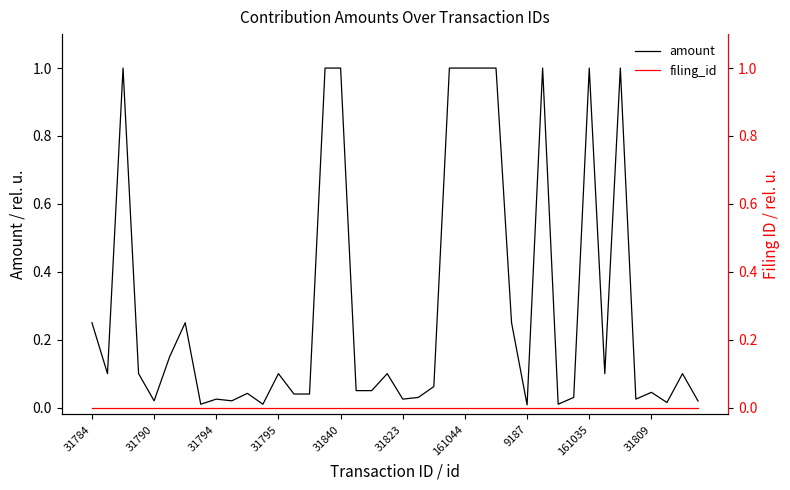

Is this an area chart (filled region under the line)?

No